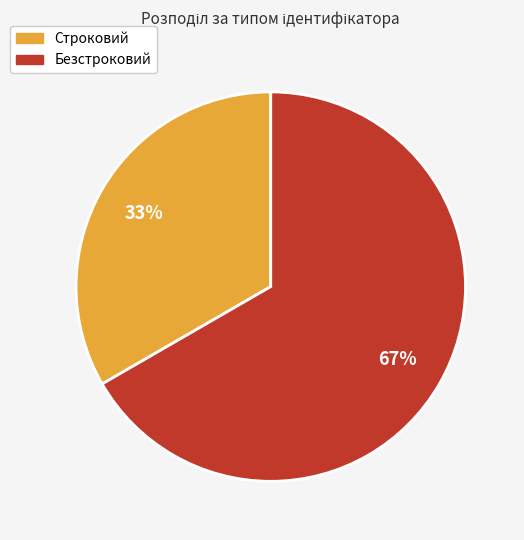

The Безстроковий slice represents 67% of the pie. True or false?

True